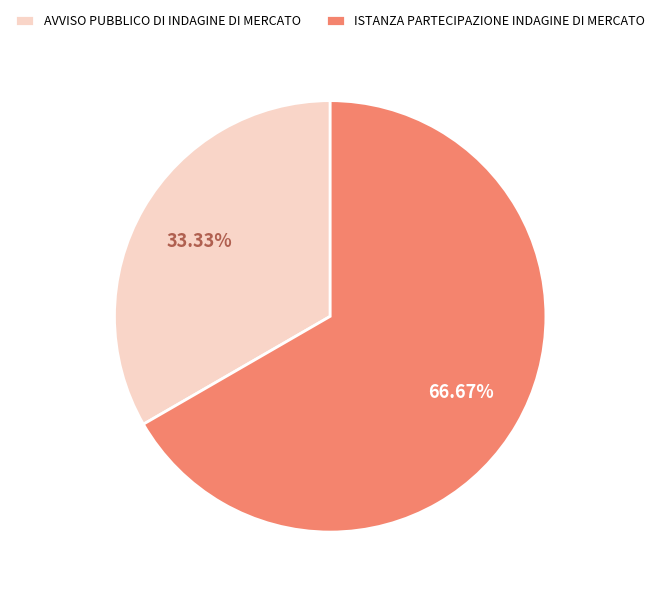

What percentage is NOT represented by ISTANZA PARTECIPAZIONE INDAGINE DI MERCATO?

33.3%